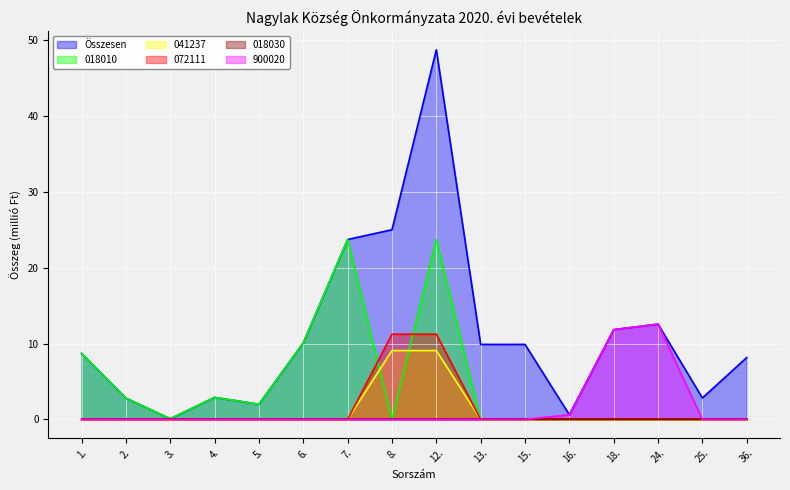

Is it true that 041237 equals 16.1 at 8.?

False